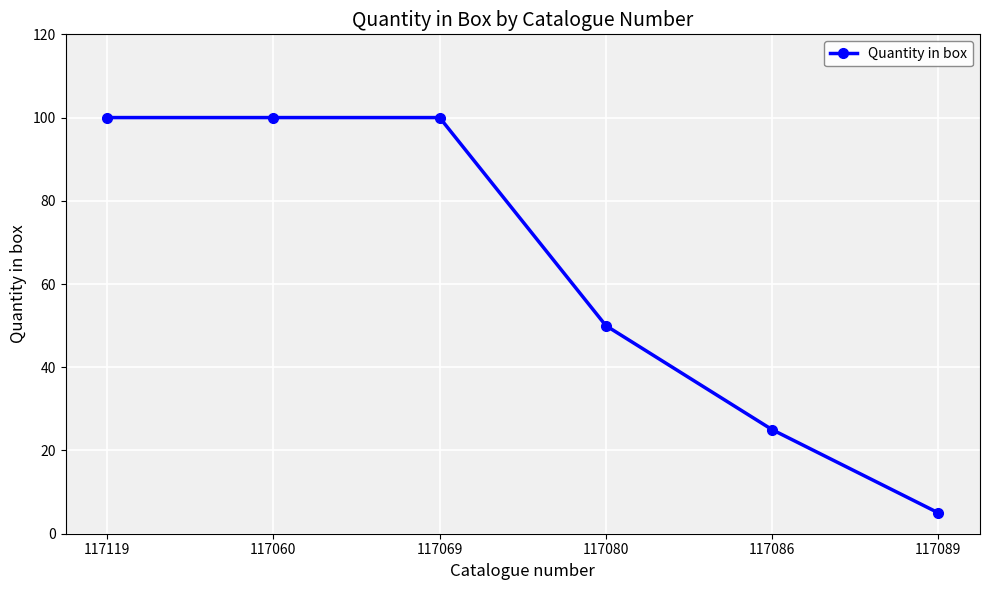

What is the difference between the second highest and second lowest values?

75